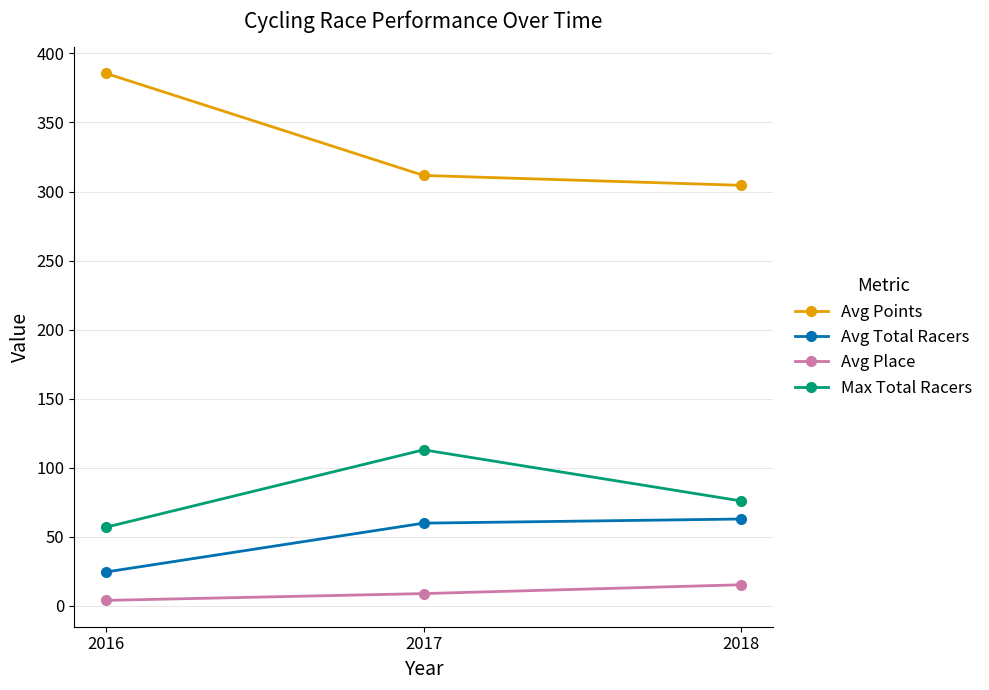

Reading left to right, extract all data points from this chart.

Avg Points: 2016=385.5	2017=311.7	2018=304.5
Avg Total Racers: 2016=24.6	2017=59.9	2018=62.9
Avg Place: 2016=4.0	2017=8.9	2018=15.3
Max Total Racers: 2016=57.0	2017=113.0	2018=76.0